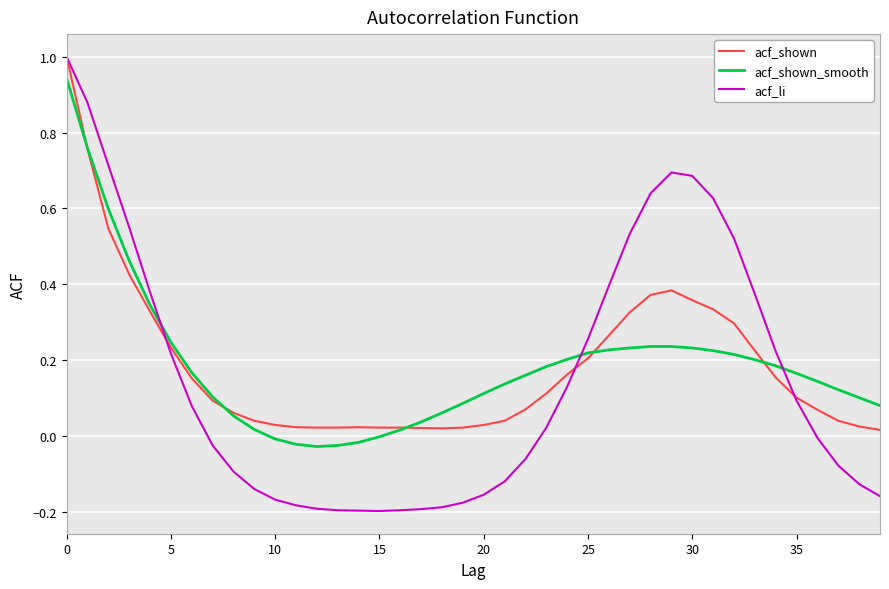

Which series has the widest spread of values?

acf_li